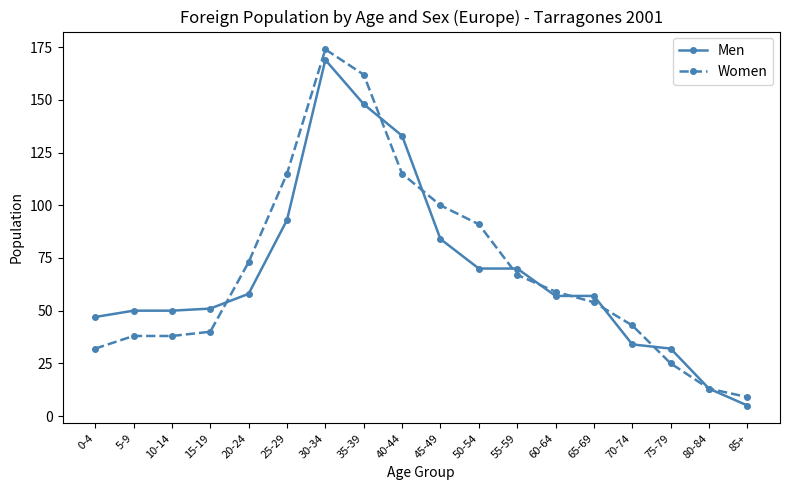

Which series changed the most between 10-14 and 80-84?

Men